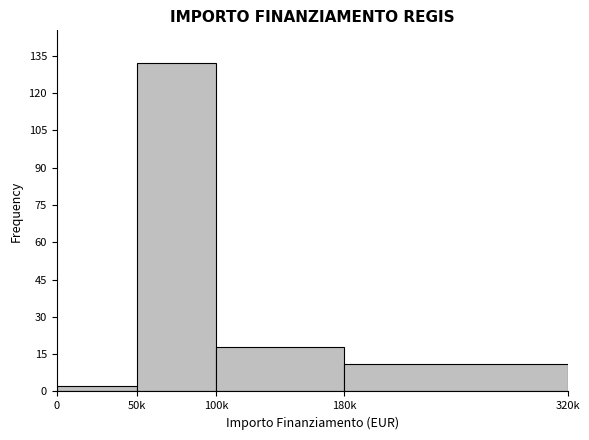

Reading left to right, extract all data points from this chart.

0=2	50k=132	100k=18	180k=11